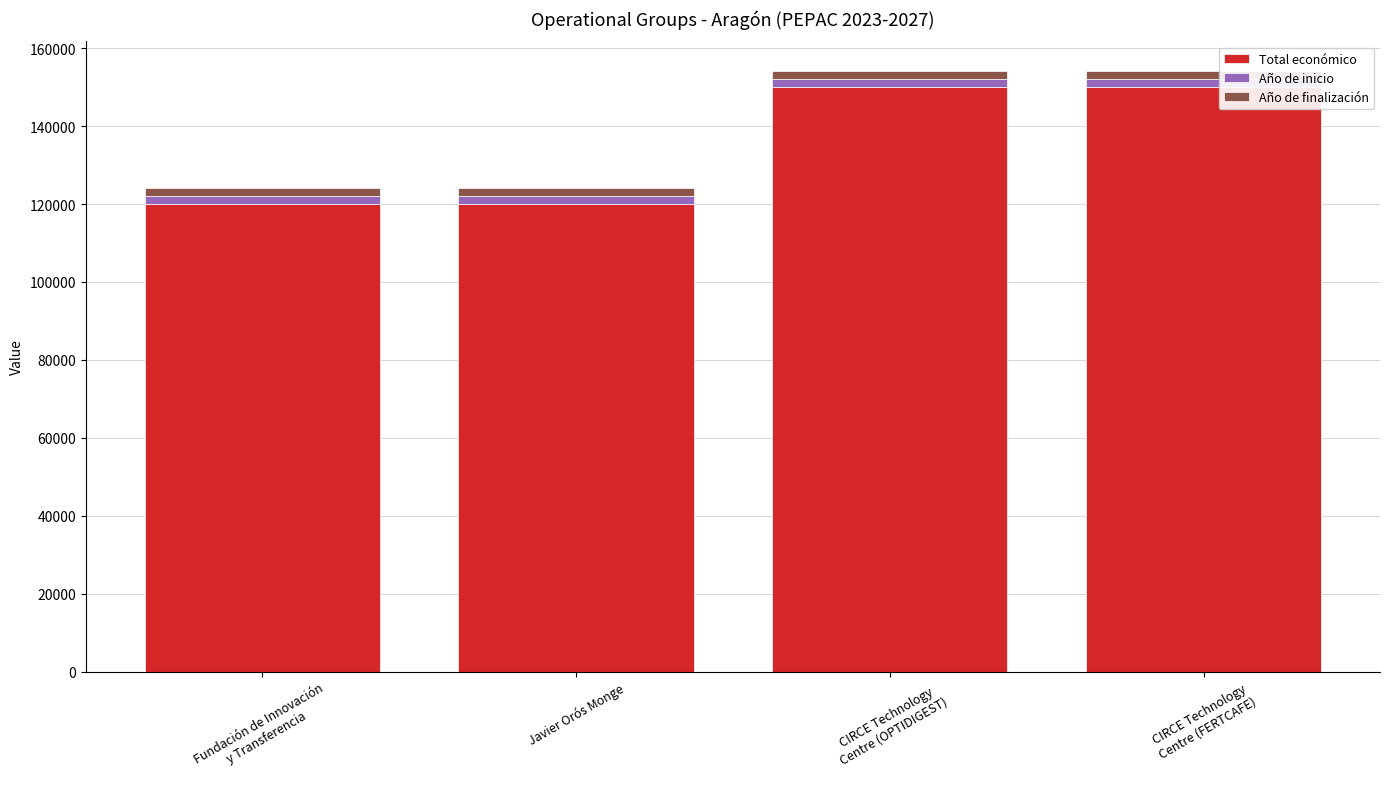

What is the average value of the Total económico series?

135000